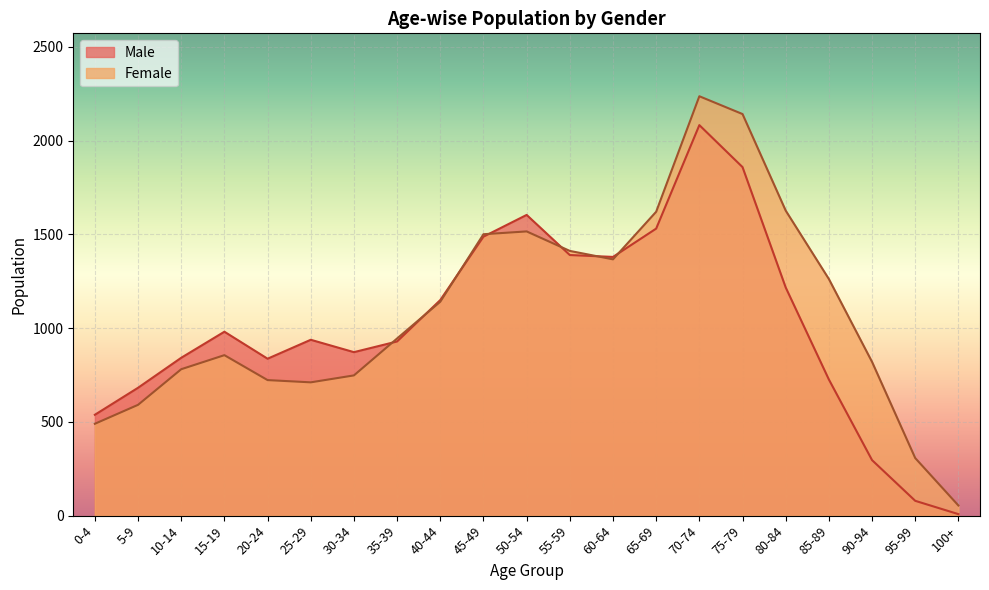

At which category is the sum across all series the highest?

70-74